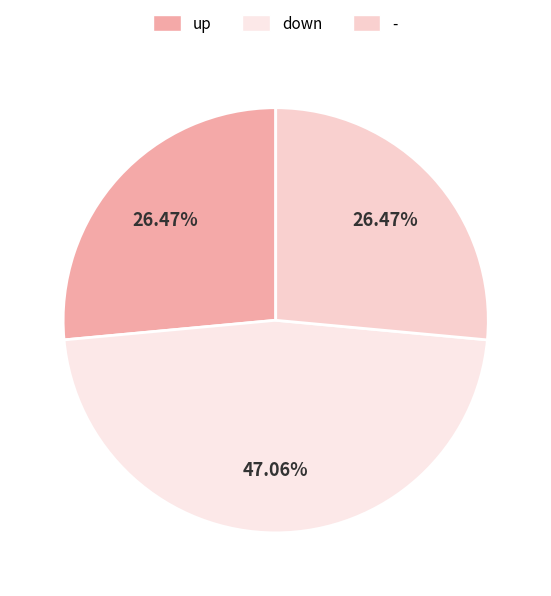

Which has a higher value, - or down?

down